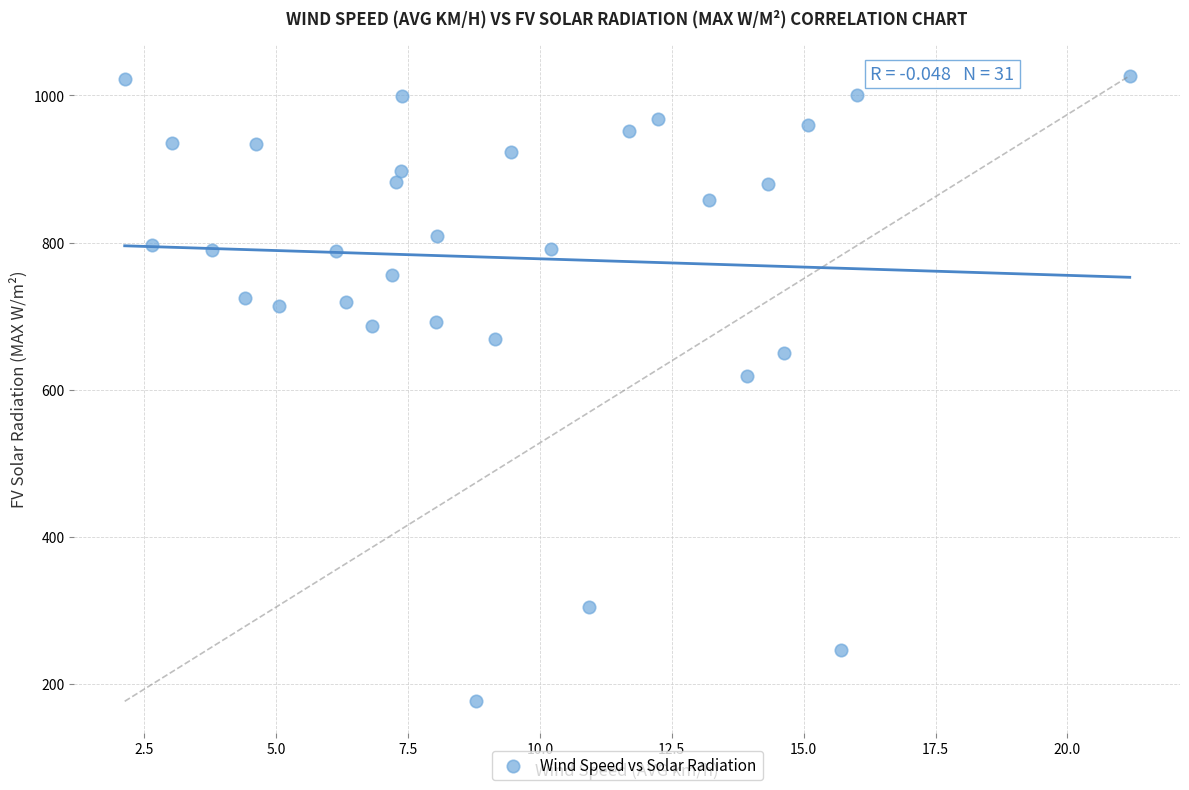

What Y value in the scatter plot is closest to 601?

618.4